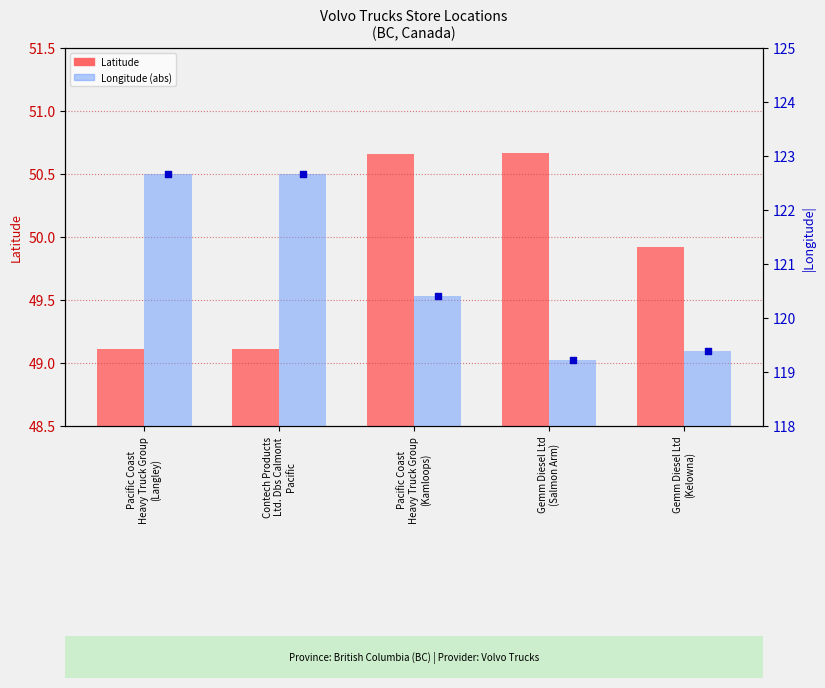

Which series reaches the minimum Y coordinate?

Latitude